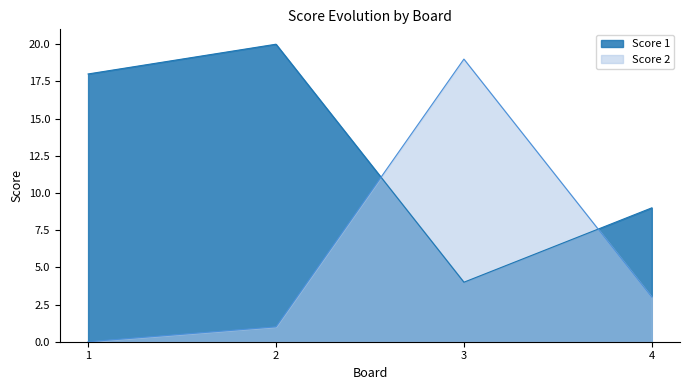

At which category is the sum across all series the highest?

3